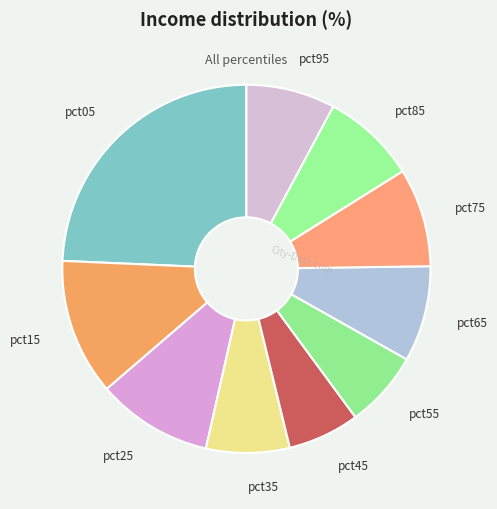

Does any single category account for the majority?

No